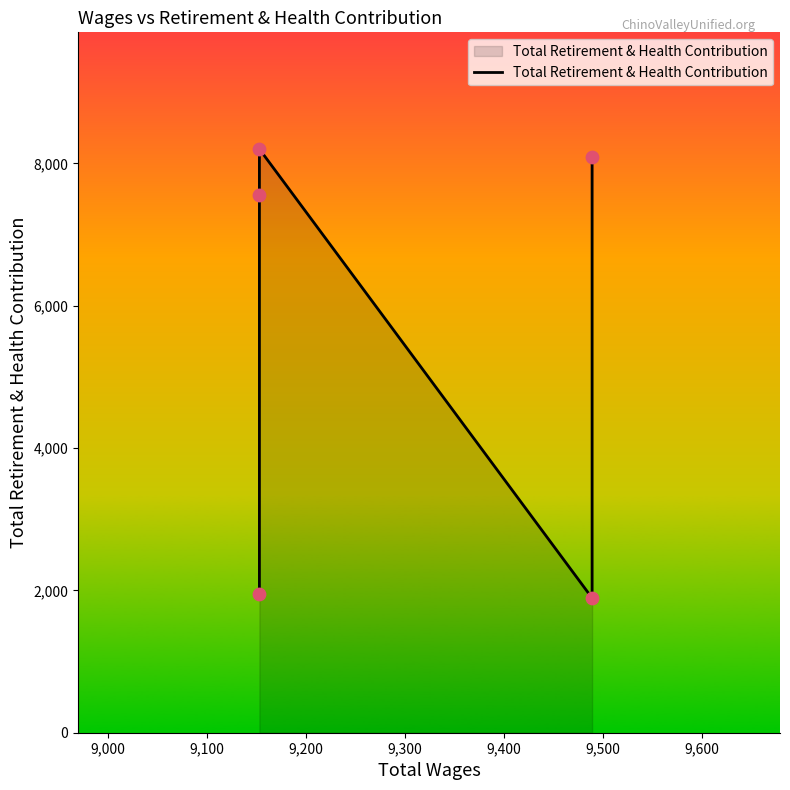

Which has a higher value, 9,200 or 9,100?

9,100